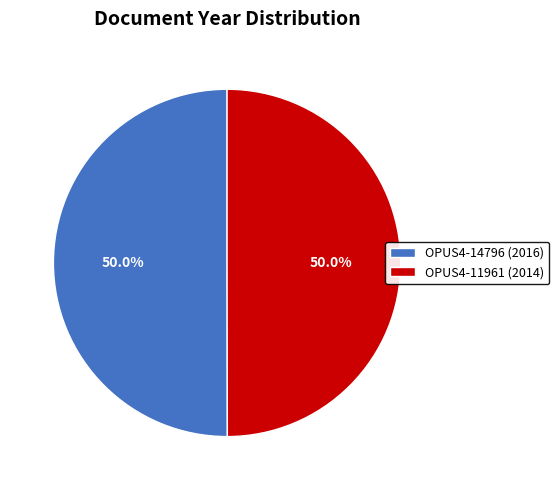

What is the ratio of the value at OPUS4-14796 (2016) to the value at OPUS4-11961 (2014)?

1.0